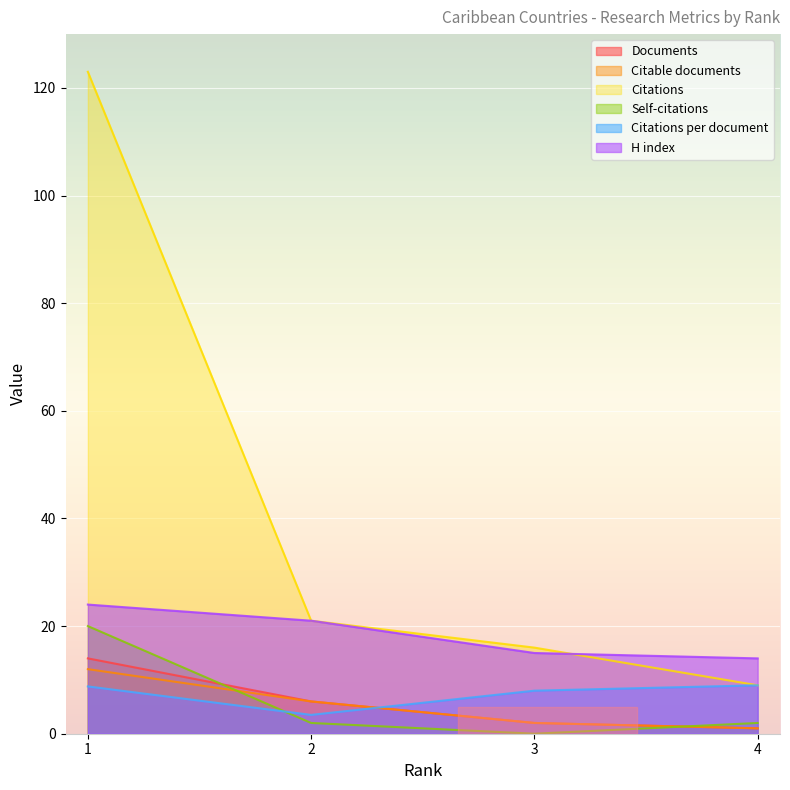

What is the value of the H index point at the 4th from the left?

14.0